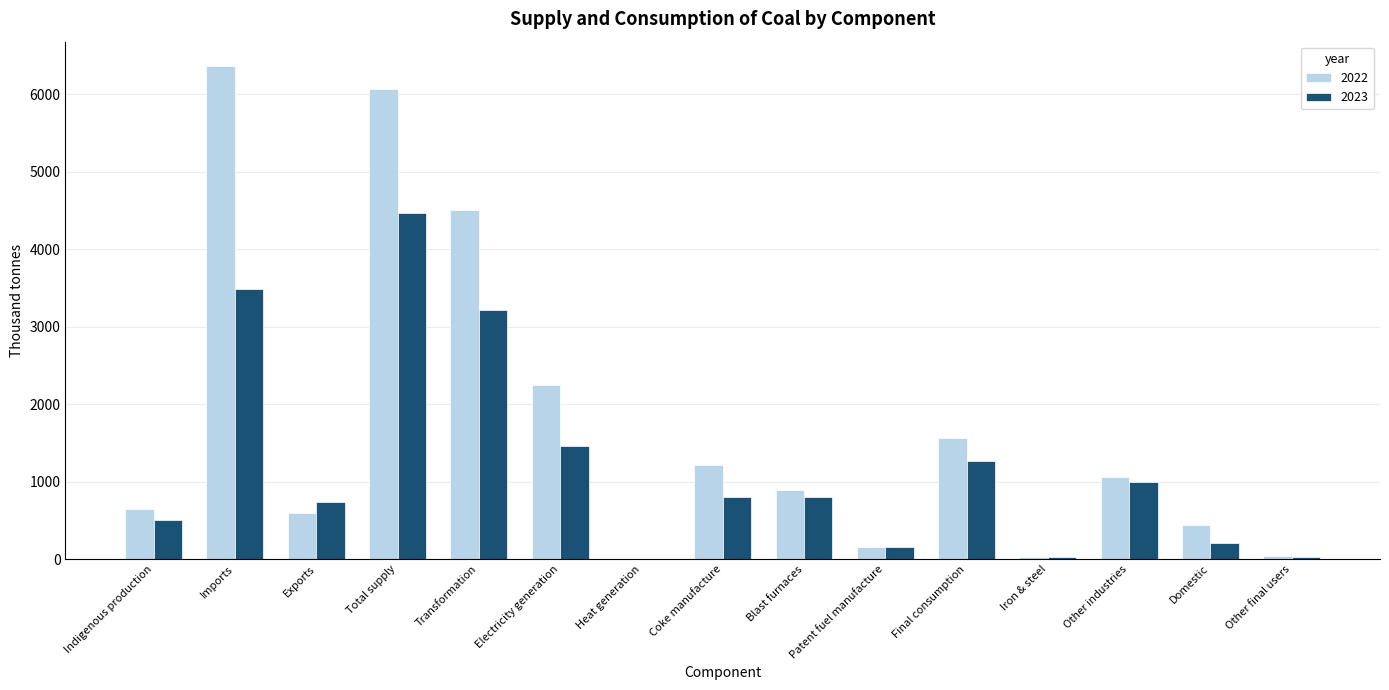

Which series changed the most between Other industries and Domestic?

2023